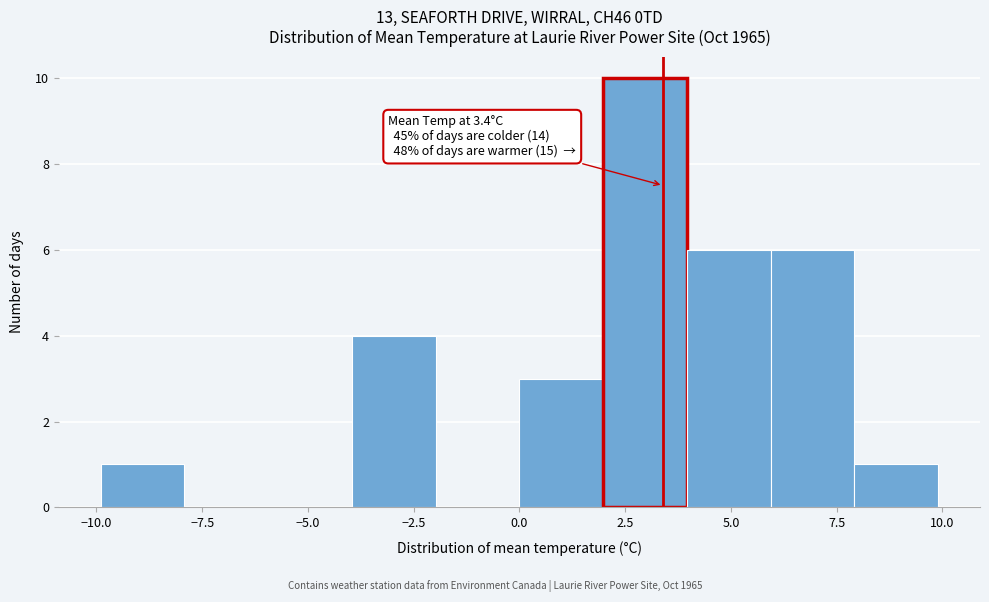

Read against the x-axis, roughly where is the centre of the tallest bar?

3.0